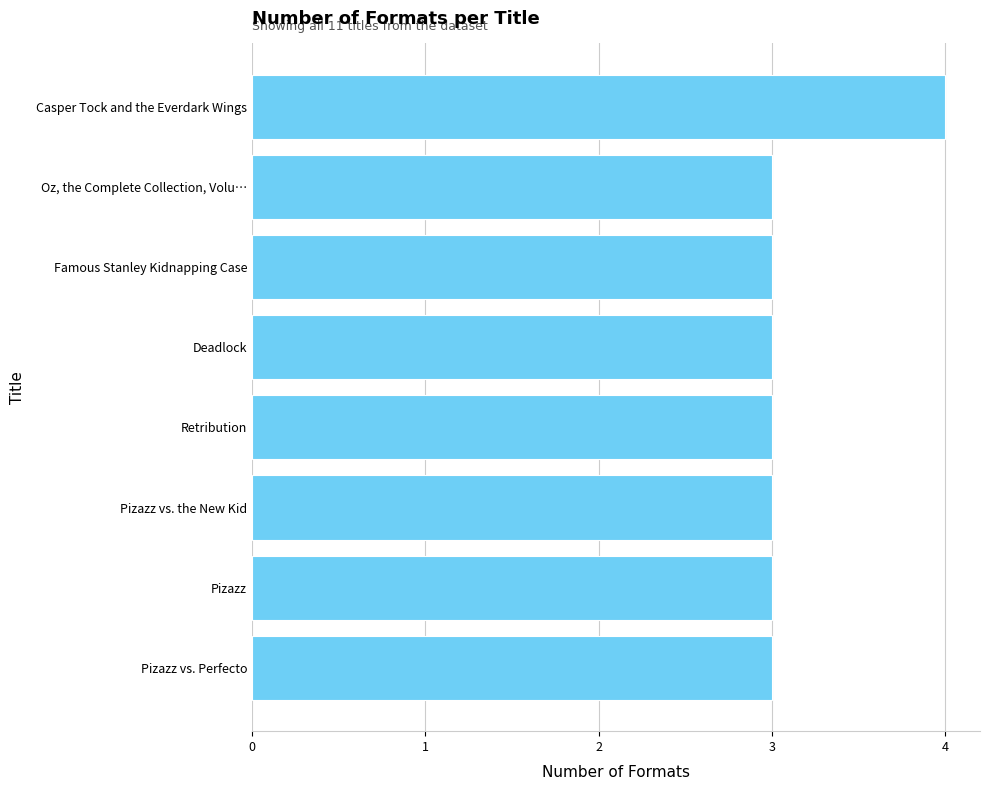

Count the number of values greater than 3.

1